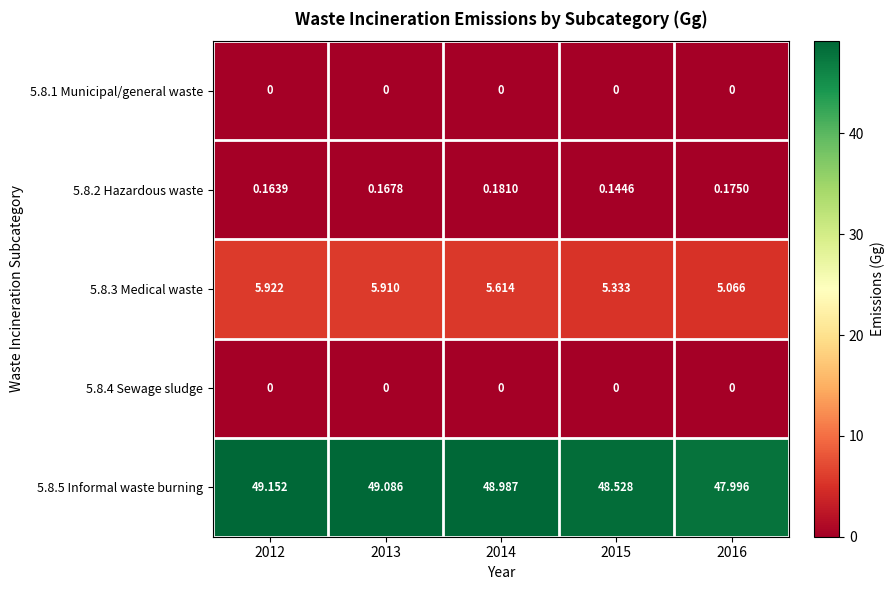

Count the number of data series in this chart.

5